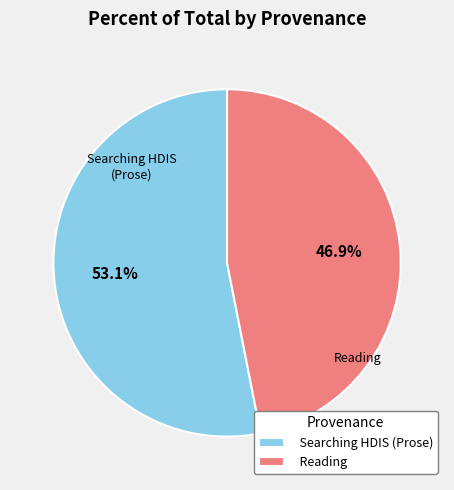

The Reading slice represents 36% of the pie. True or false?

False